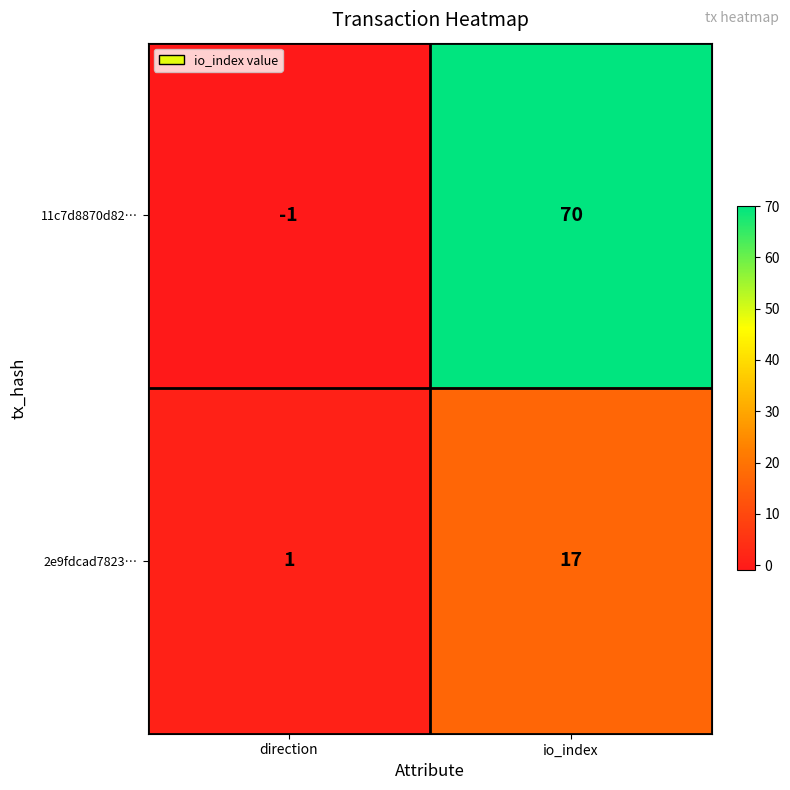

What is the average value of the 2e9fdcad7823… series?

9